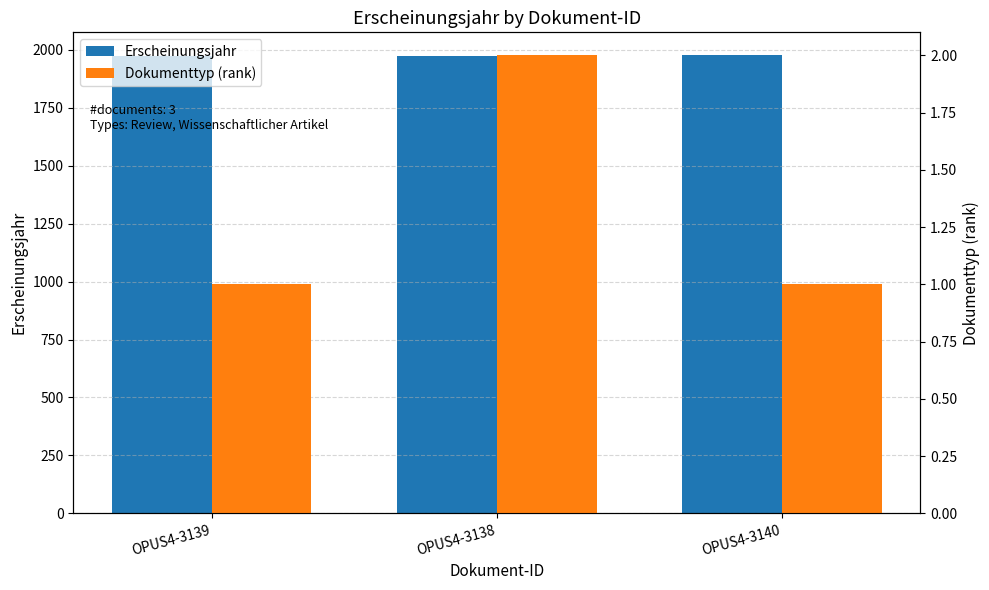

Reading left to right, transcribe all the data shown in this chart.

Erscheinungsjahr: 1973	1974	1976
Dokumenttyp (rank): 1	2	1